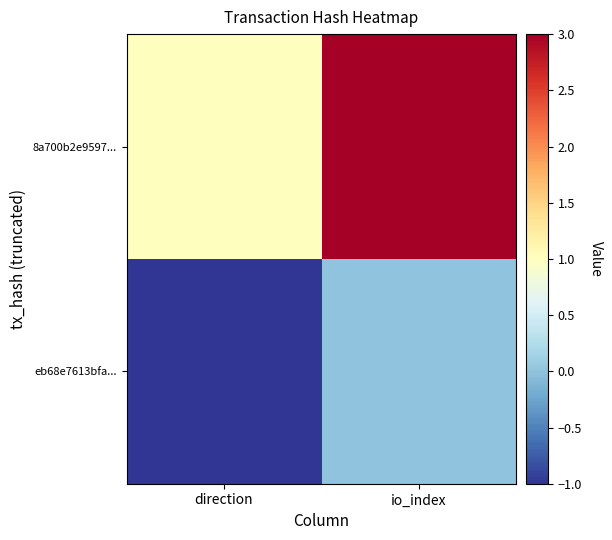

Reading left to right, what are all the values shown in this chart?

eb68e7613bfa...: direction=-1	io_index=0
8a700b2e9597...: direction=1	io_index=3